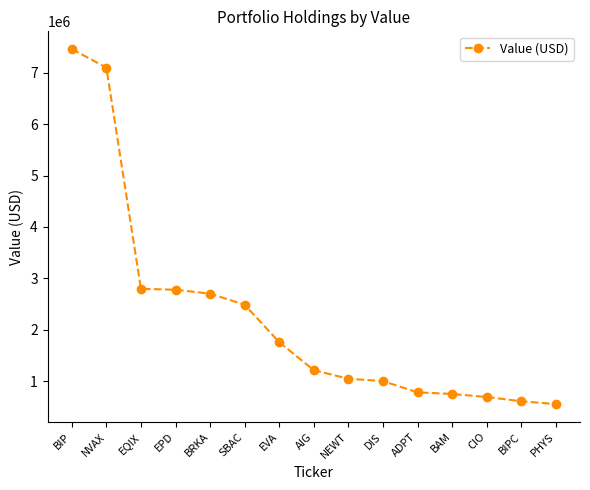

Which label corresponds to the largest value in the chart?

BIP